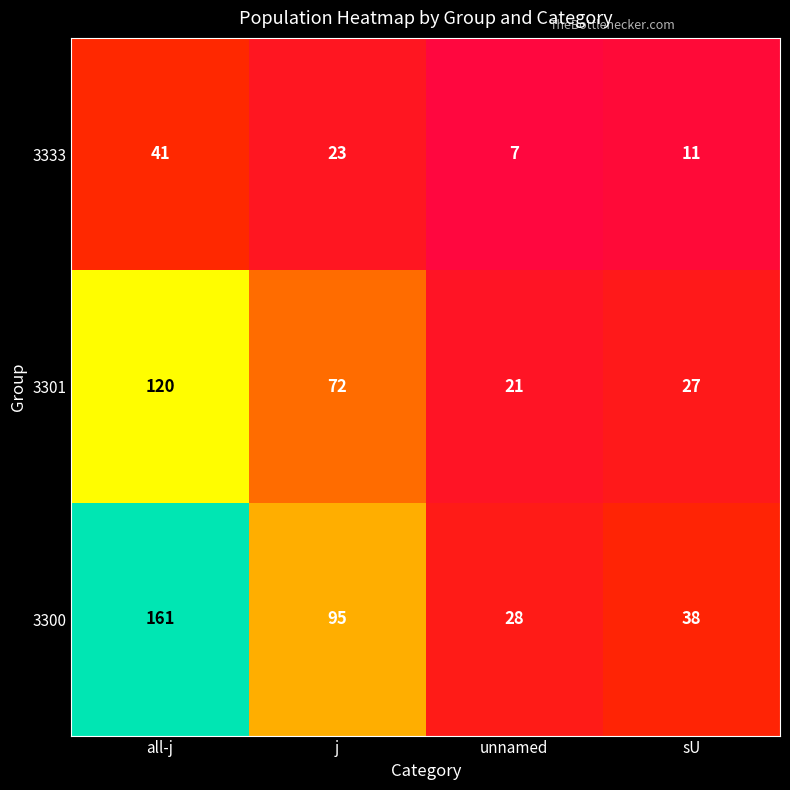

What is the total value across all series at j?

190